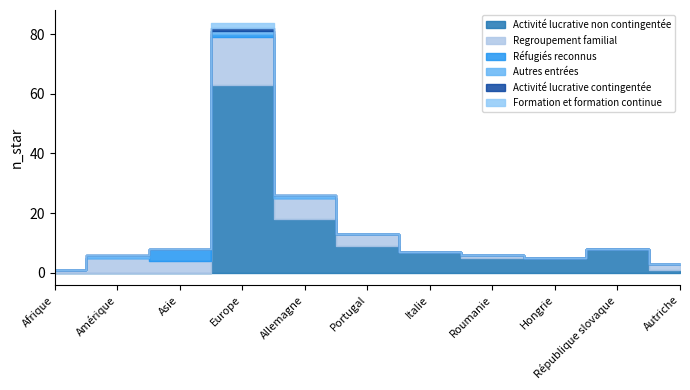

Which series changed the most between Roumanie and Autriche?

Activité lucrative non contingentée